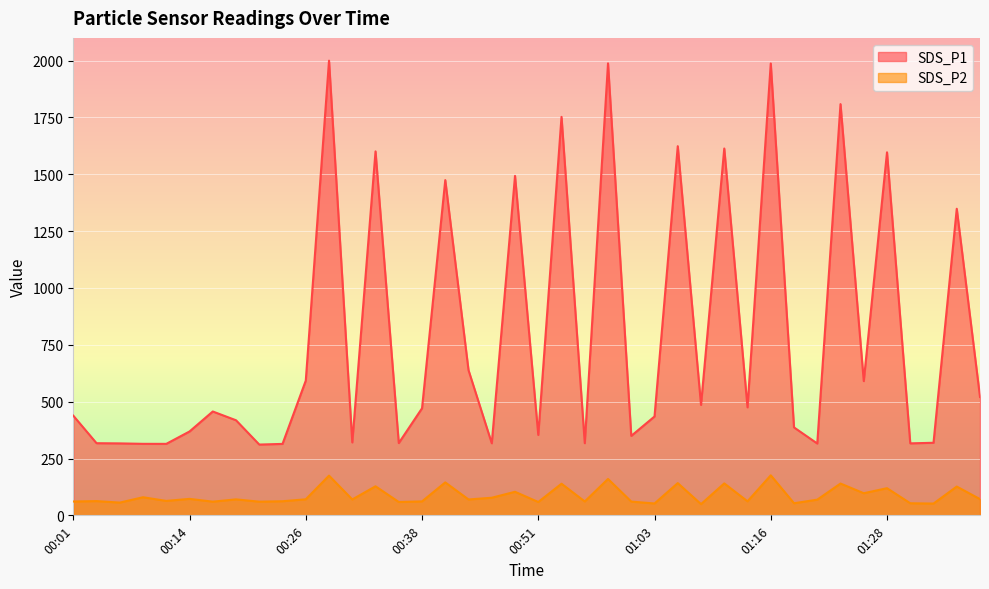

How many interior local peaks does the SDS_P1 series have?

13